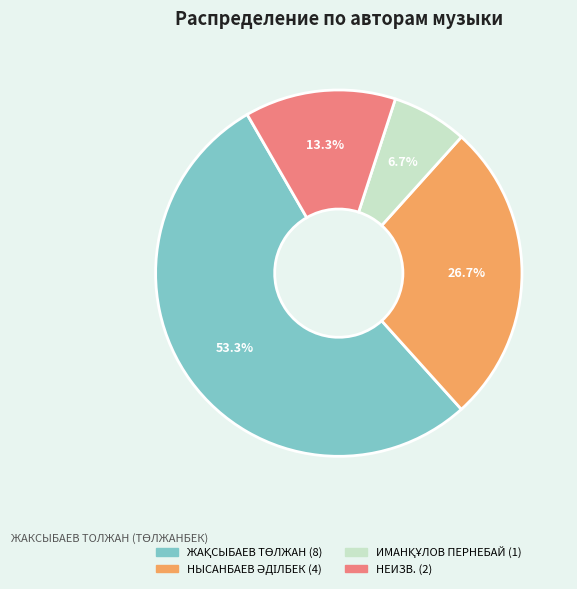

Is there a majority slice in this chart?

Yes